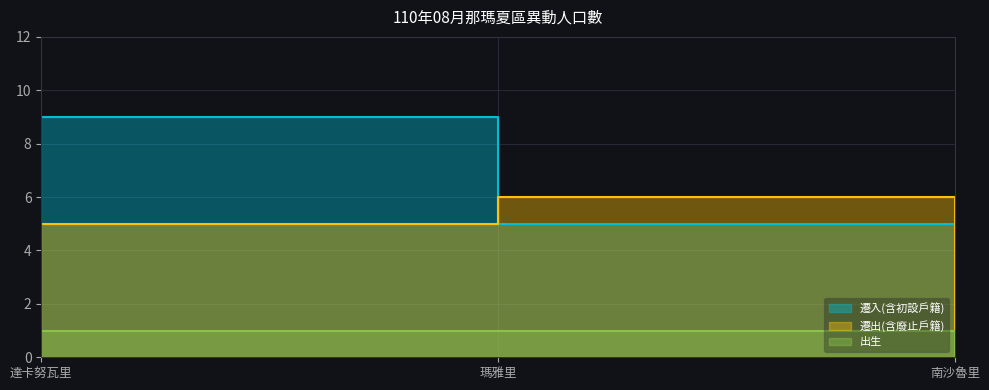

Which series changed the most between 達卡努瓦里 and 瑪雅里?

遷入(含初設戶籍)